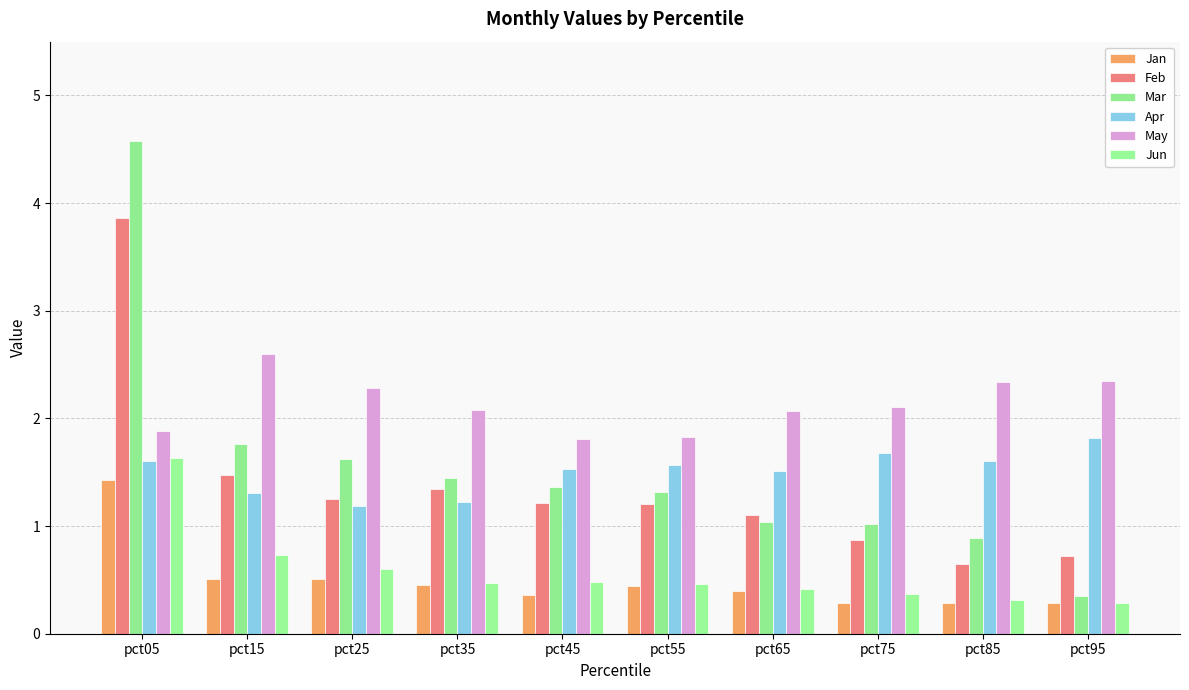

Count the number of data series in this chart.

6